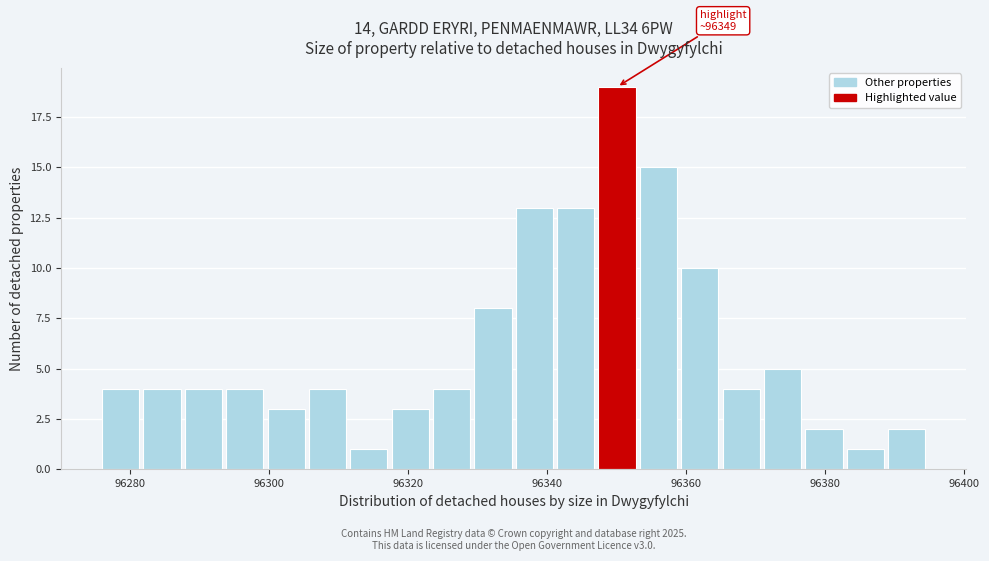

Read against the x-axis, roughly where is the centre of the tallest bar?

96350